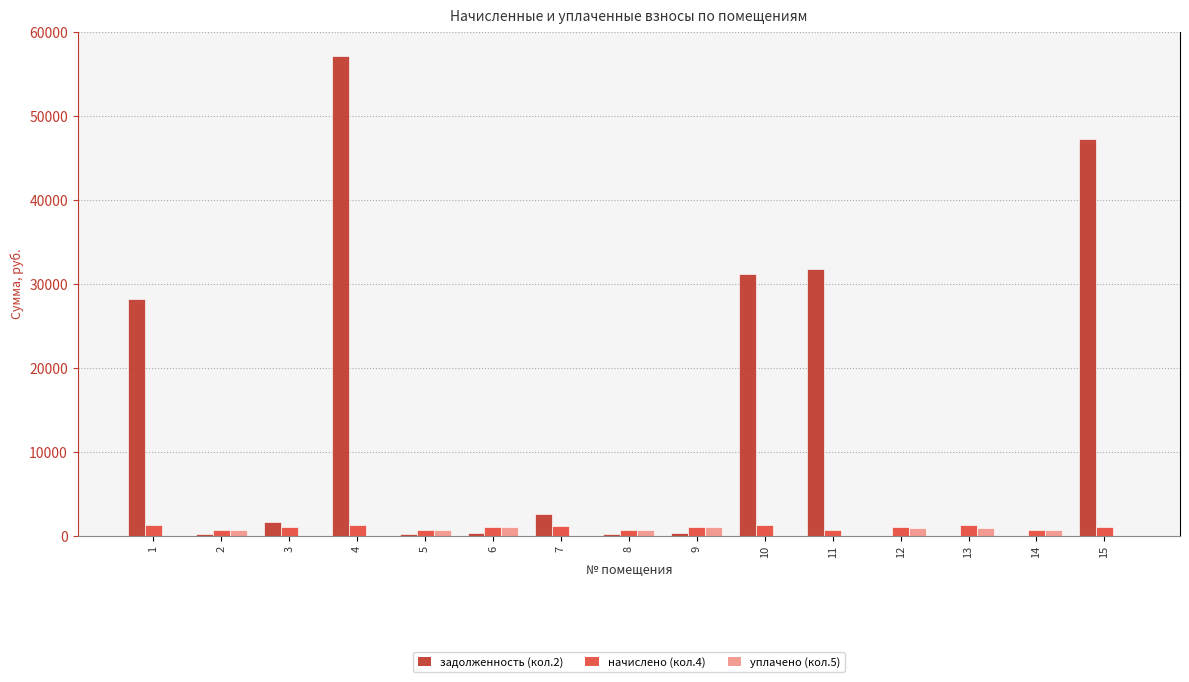

How many values in the начислено (кол.4) series exceed 1083?

8